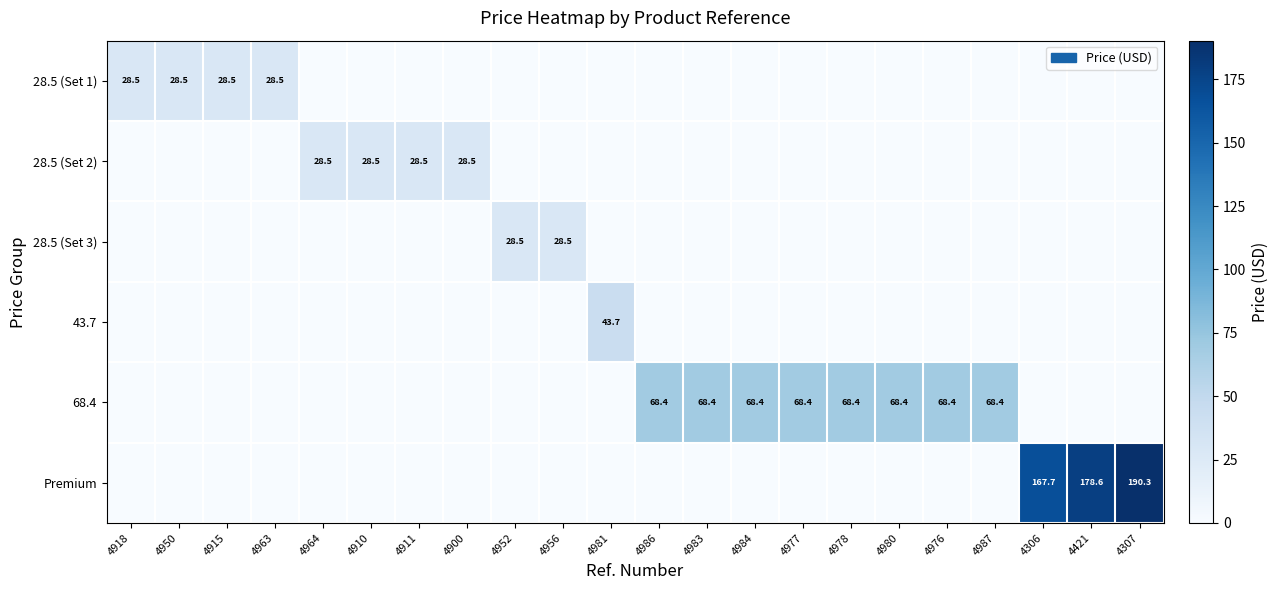

Which category has the highest value across all series?

4307